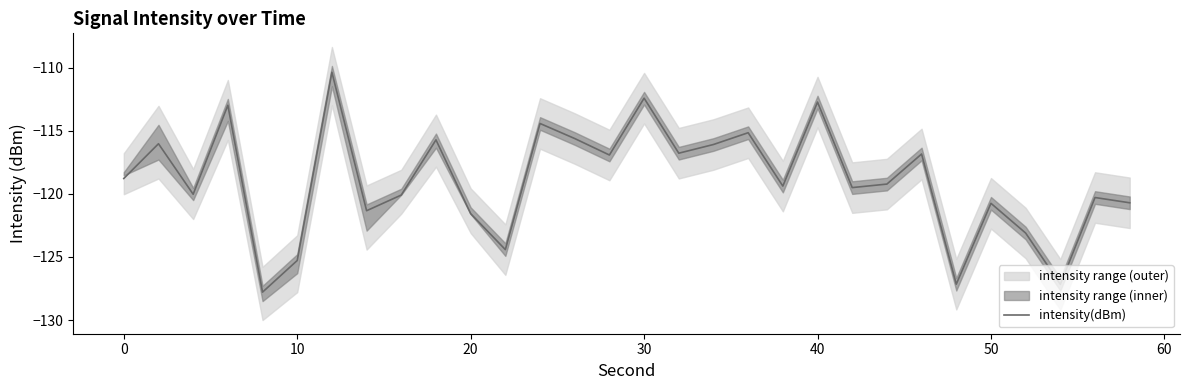

What is the sum of all values?

-3568.8